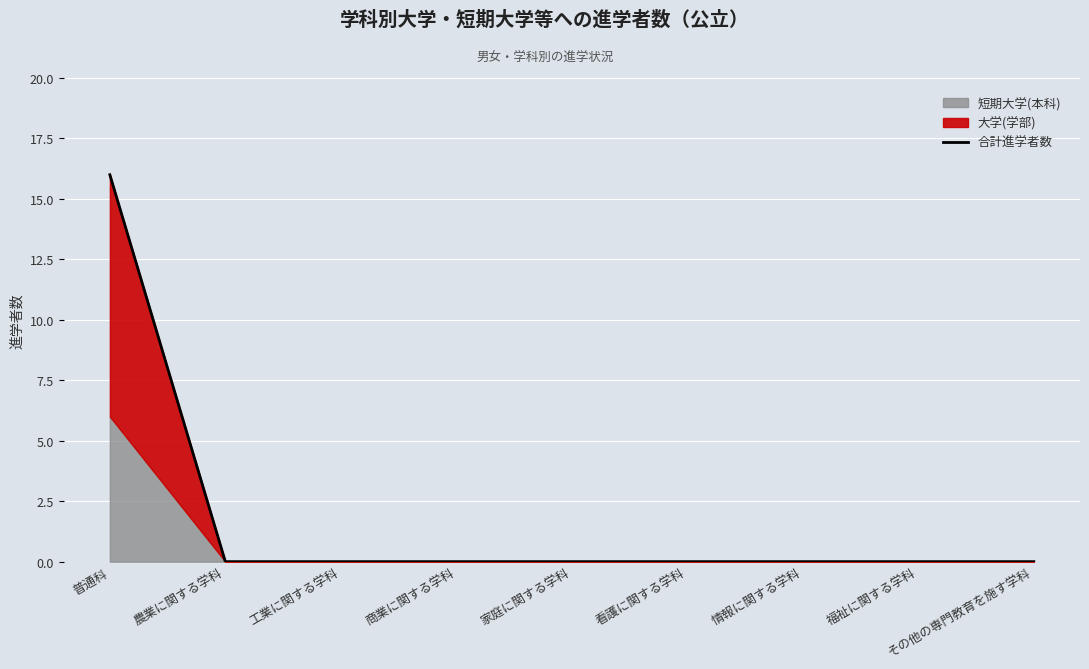

What is the label of the 2nd point from the right?

福祉に関する学科